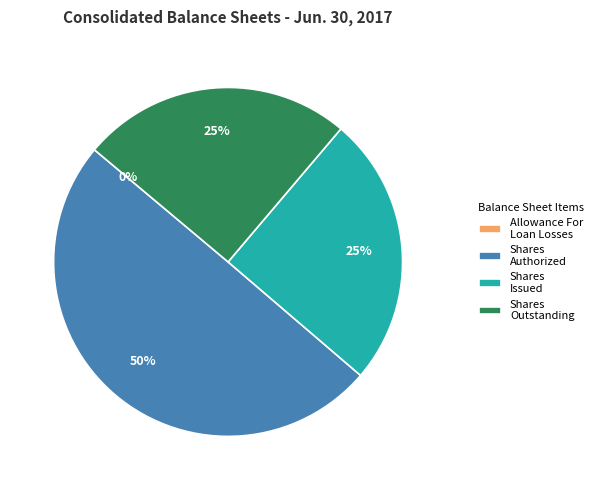

What percentage is the Shares Outstanding slice, to the nearest percent?

25%